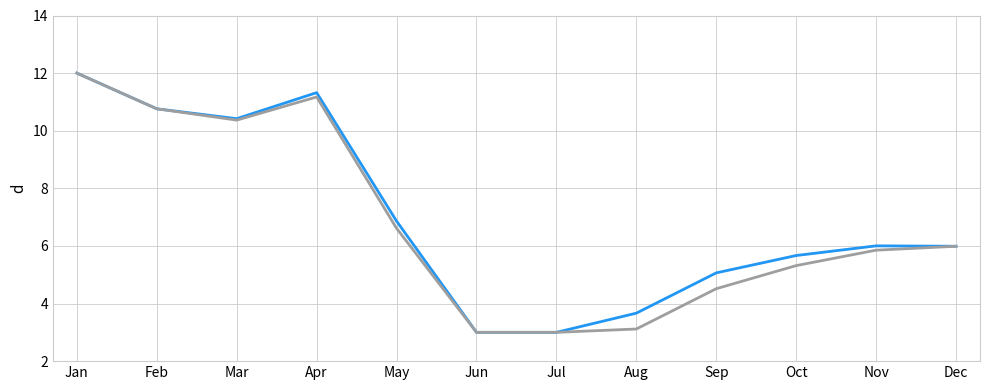

What is the total value across all series at May?

13.5